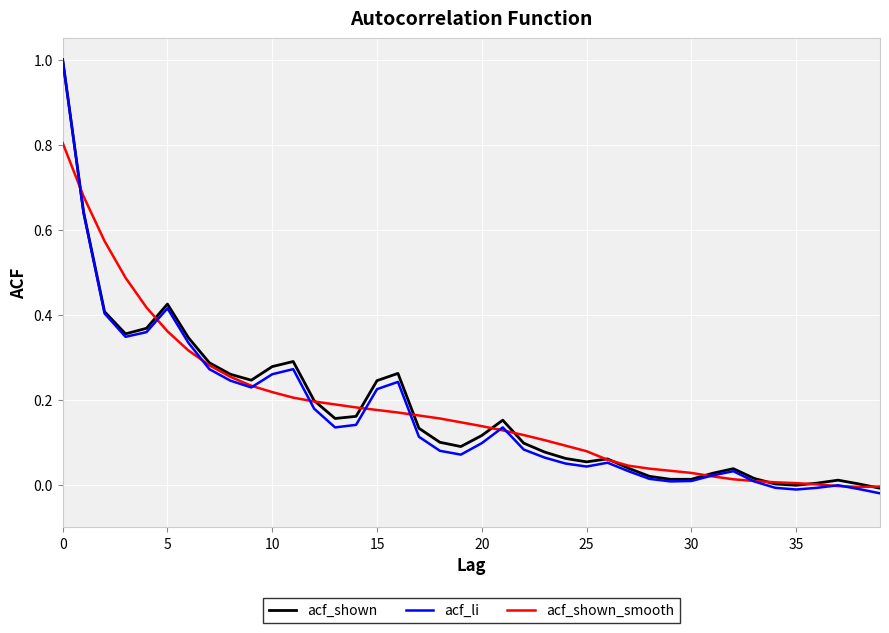

Which series has the largest range (max minus min)?

acf_li